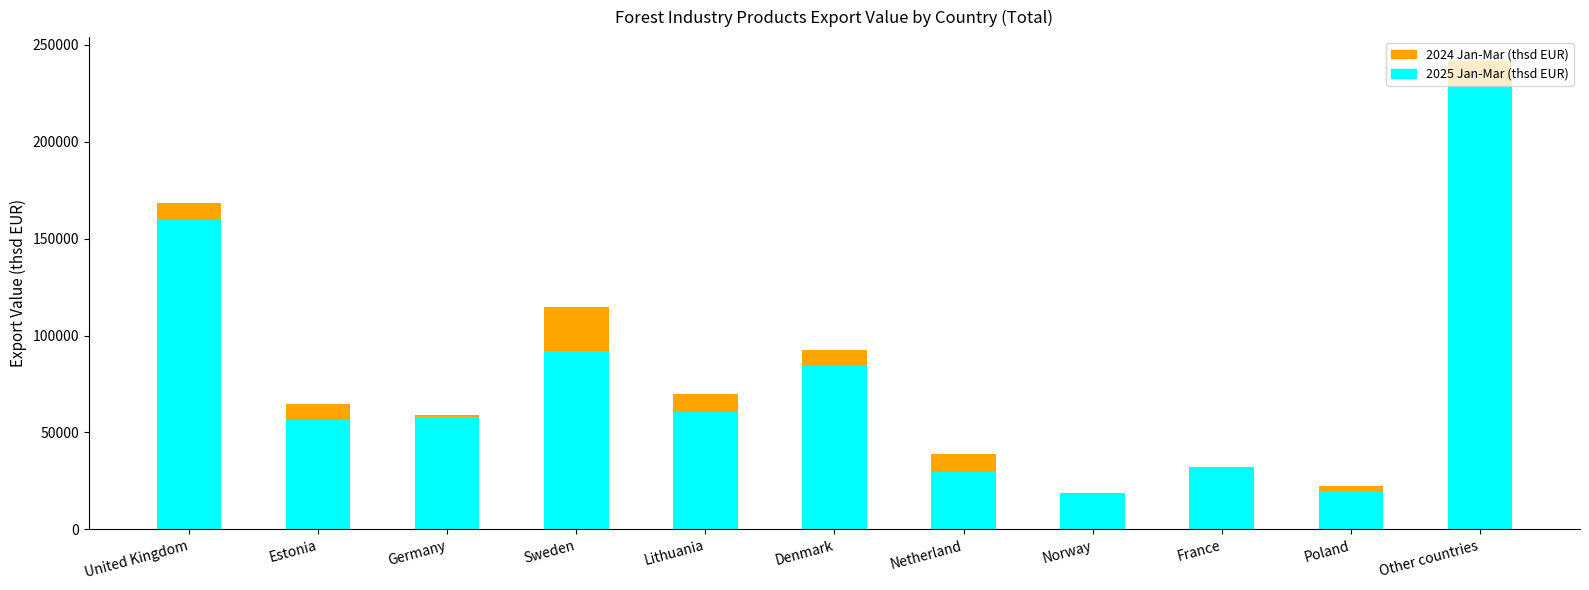

Is it true that 2025 Jan-Mar (thsd EUR) equals 108331.9 at Lithuania?

False